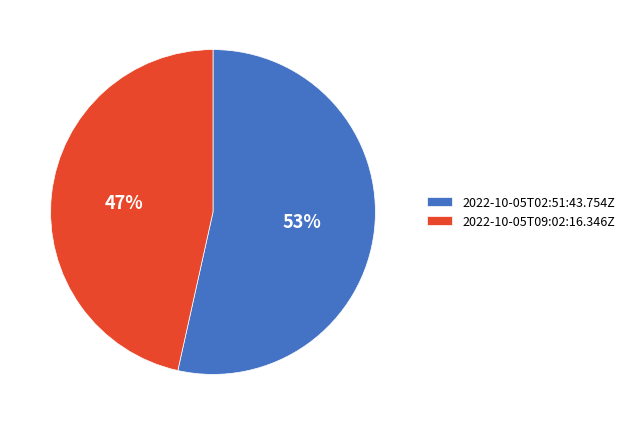

To the nearest percent, what is the average slice percentage?

50%